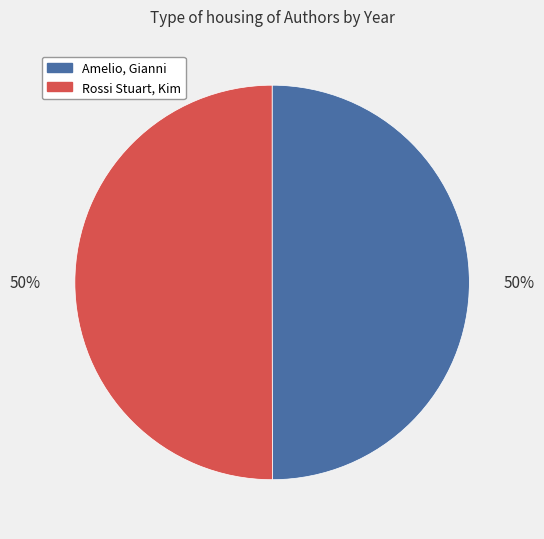

How many segments does this pie chart have?

2